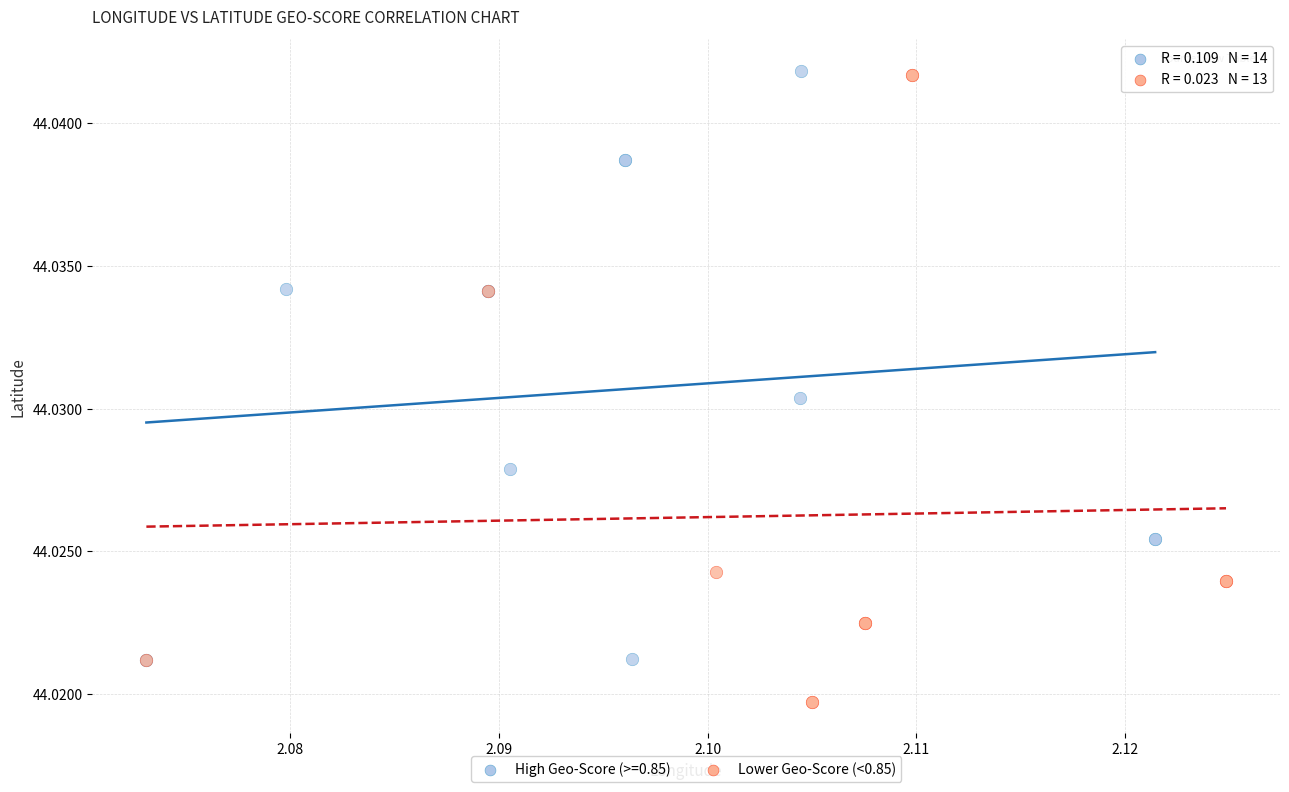

Which series has the widest spread of Y values?

Lower Geo-Score (<0.85)